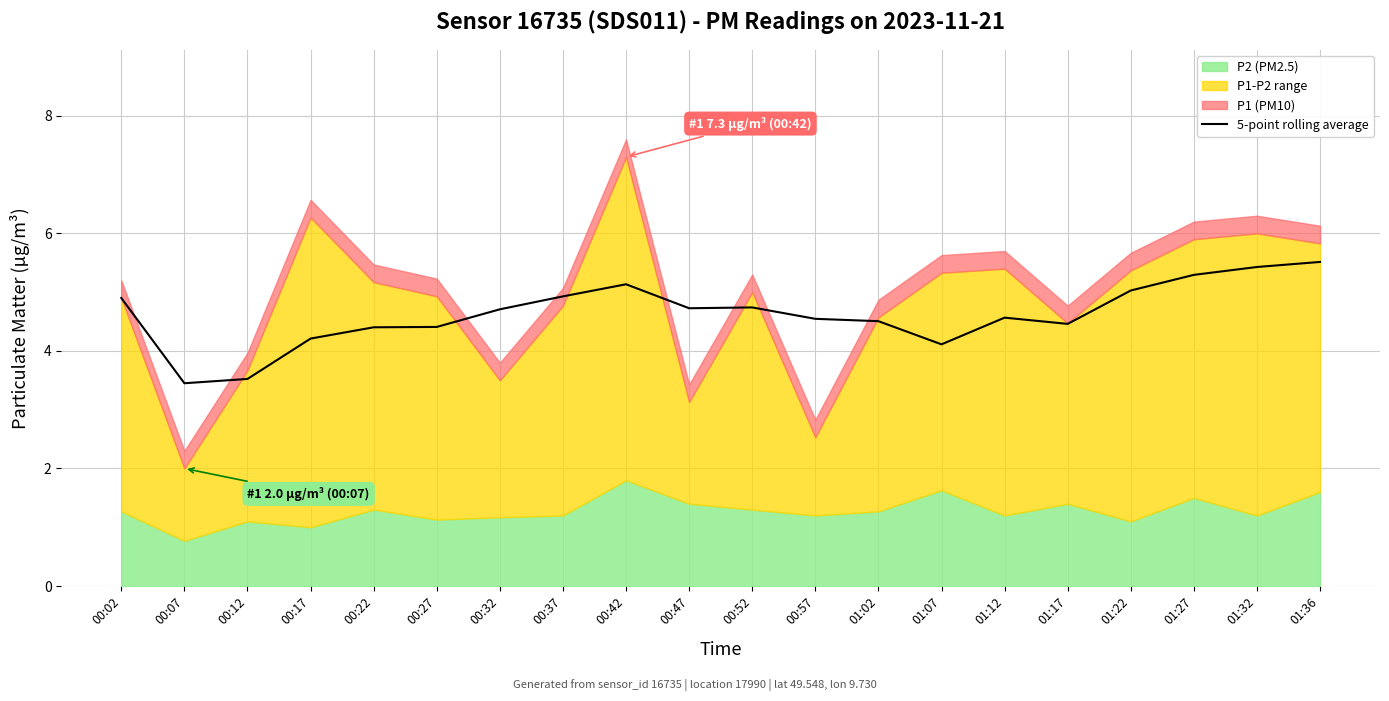

The value of 5-point rolling average at 01:32 is 5.4. True or false?

True